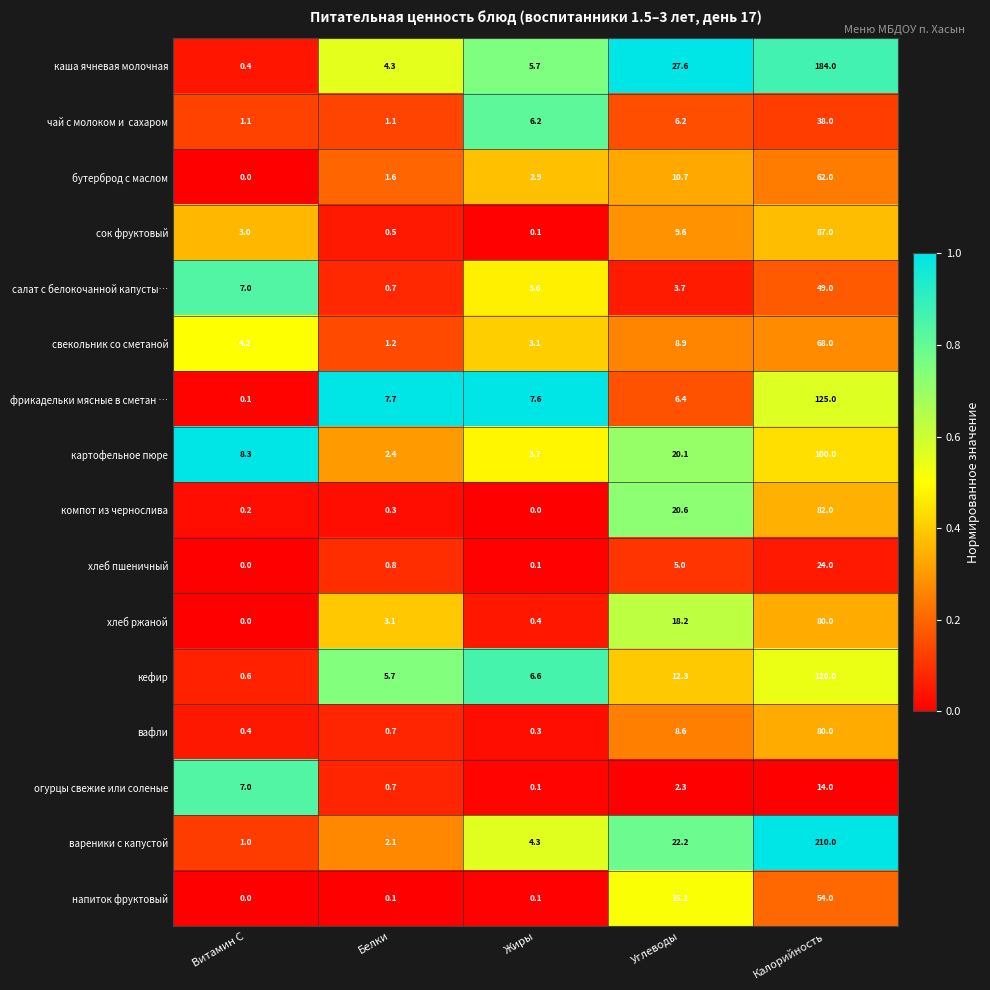

At which category is the sum across all series the highest?

Калорийность